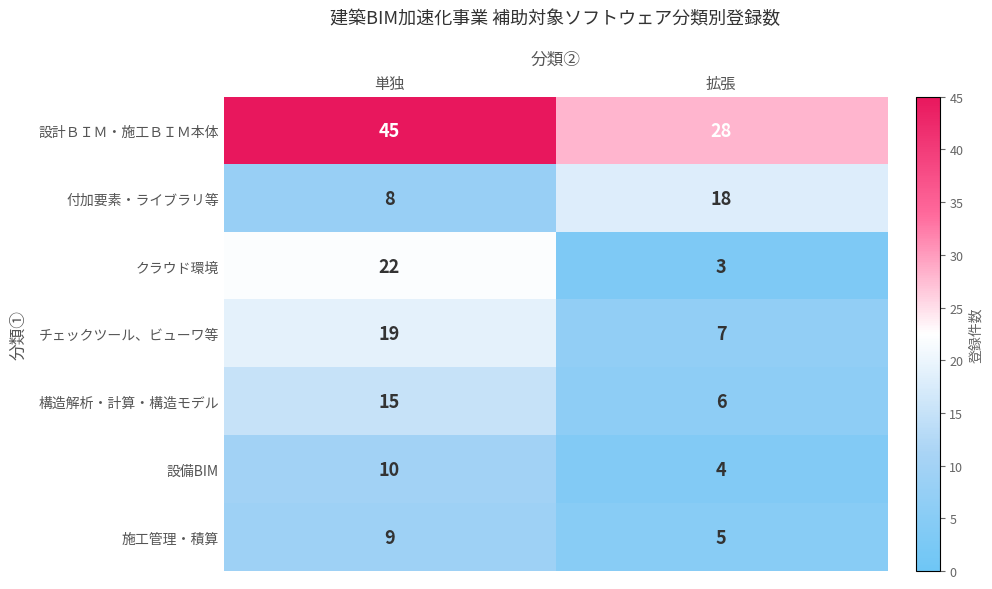

What is the sum of all 設計ＢＩＭ・施工ＢＩＭ本体 values?

73